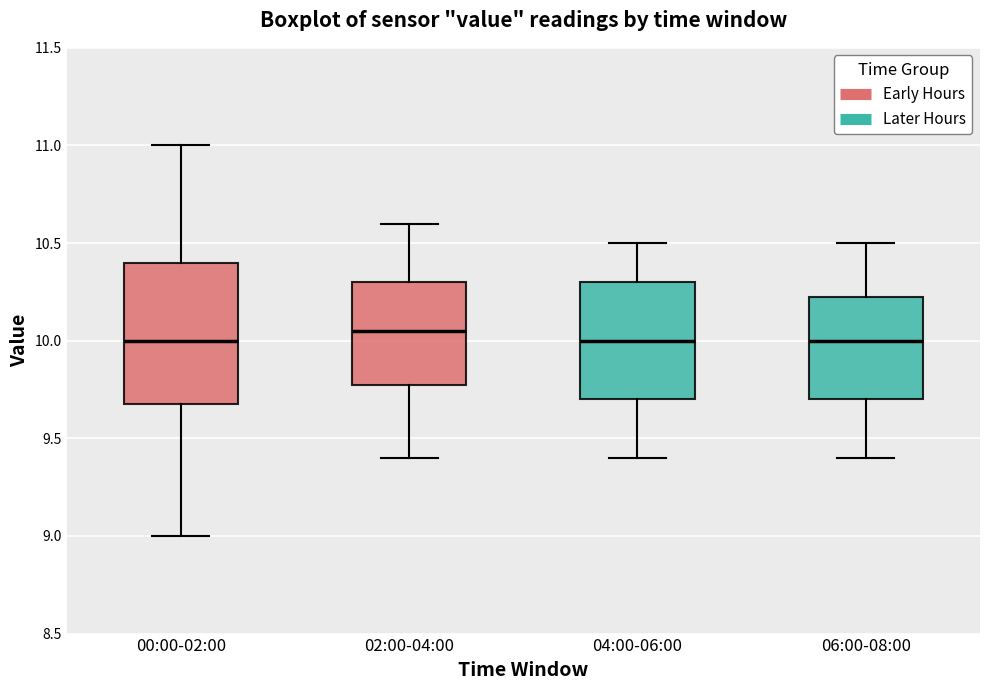

Where does the lower whisker of the box for 00:00-02:00 end on the y-axis? The values are not printed on the chart, so give them approximately, as read against the axis.

9.00